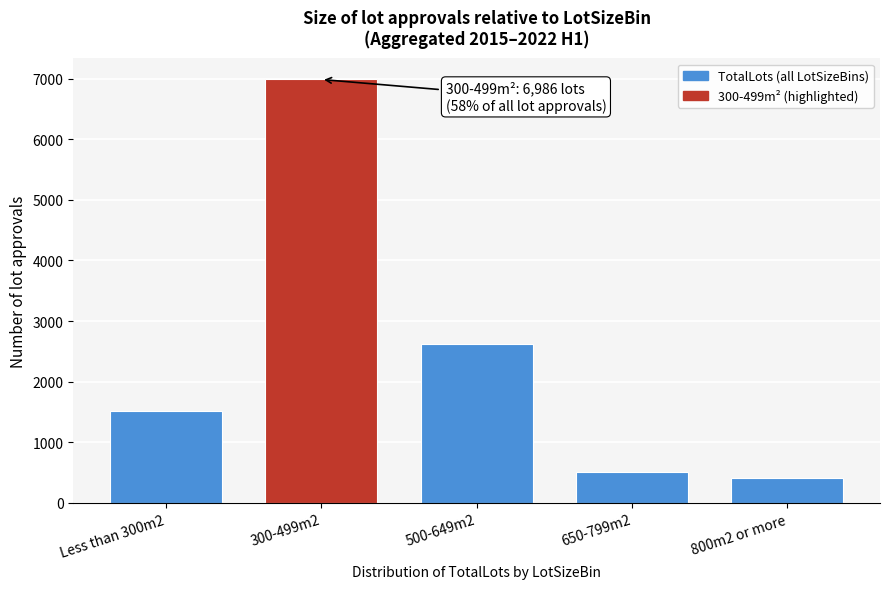

Reading left to right, list all the values displayed in this chart.

1513	6986	2630	516	412